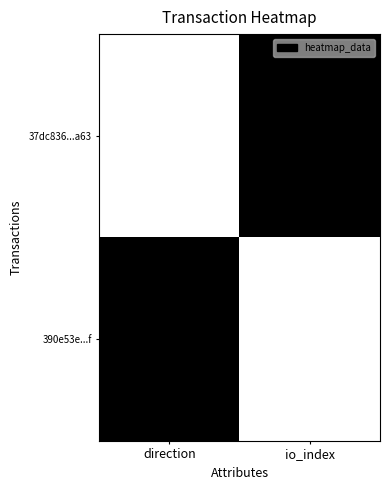

How many data points does each series have?

2